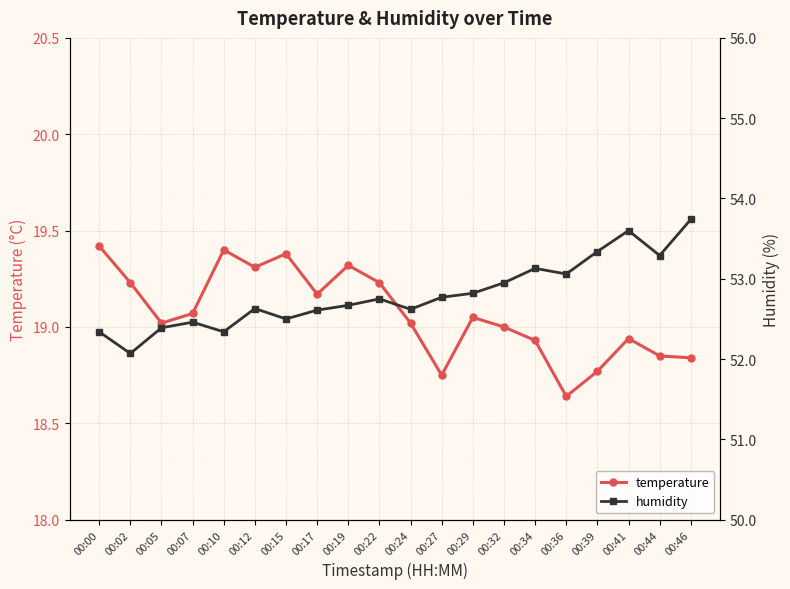

Is this an area chart (filled region under the line)?

No